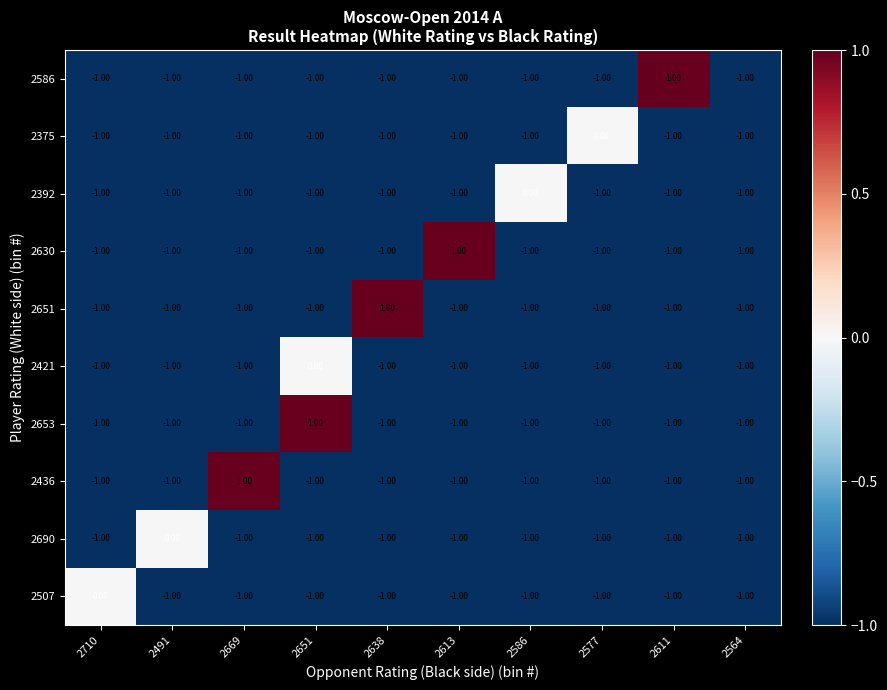

What is the total value across all series at 2651?

-7